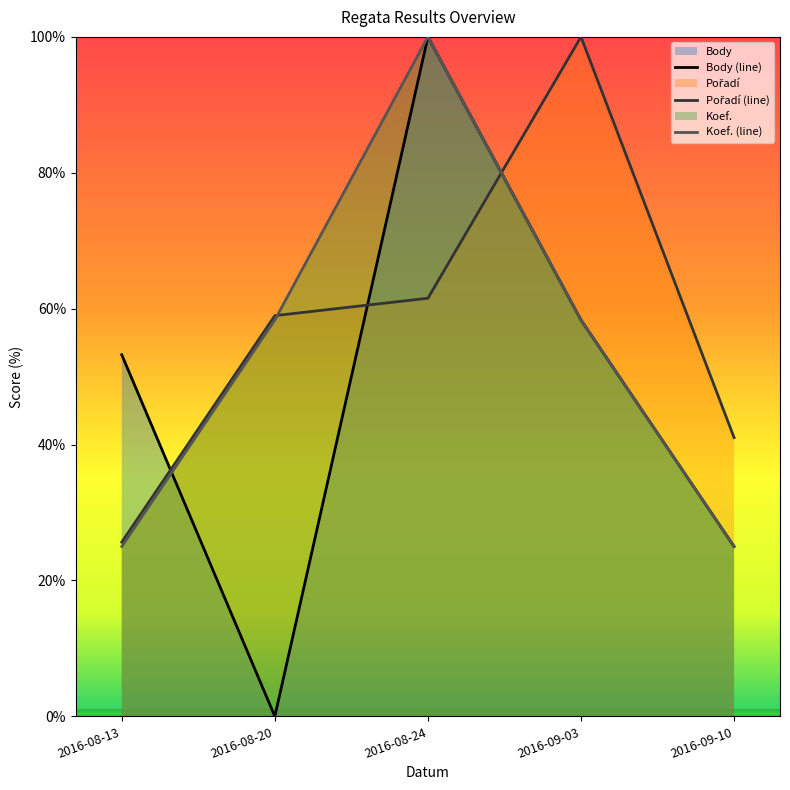

Reading left to right, transcribe all the data shown in this chart.

Body: 53.2	0.0	100.0	58.3	25.0
Pořadí: 25.6	59.0	61.5	100.0	41.0
Koef.: 25.0	58.3	100.0	58.3	25.0